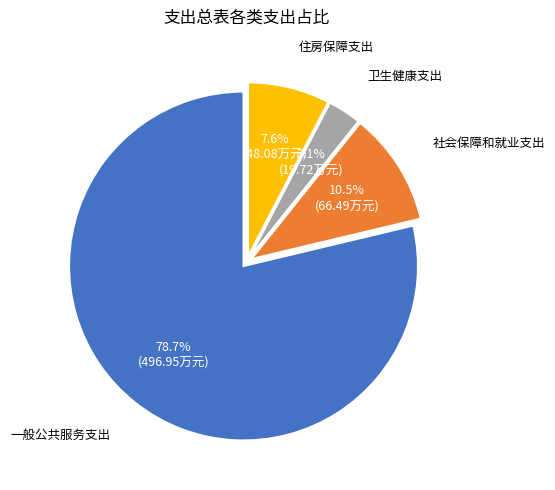

The 住房保障支出 slice represents 20% of the pie. True or false?

False